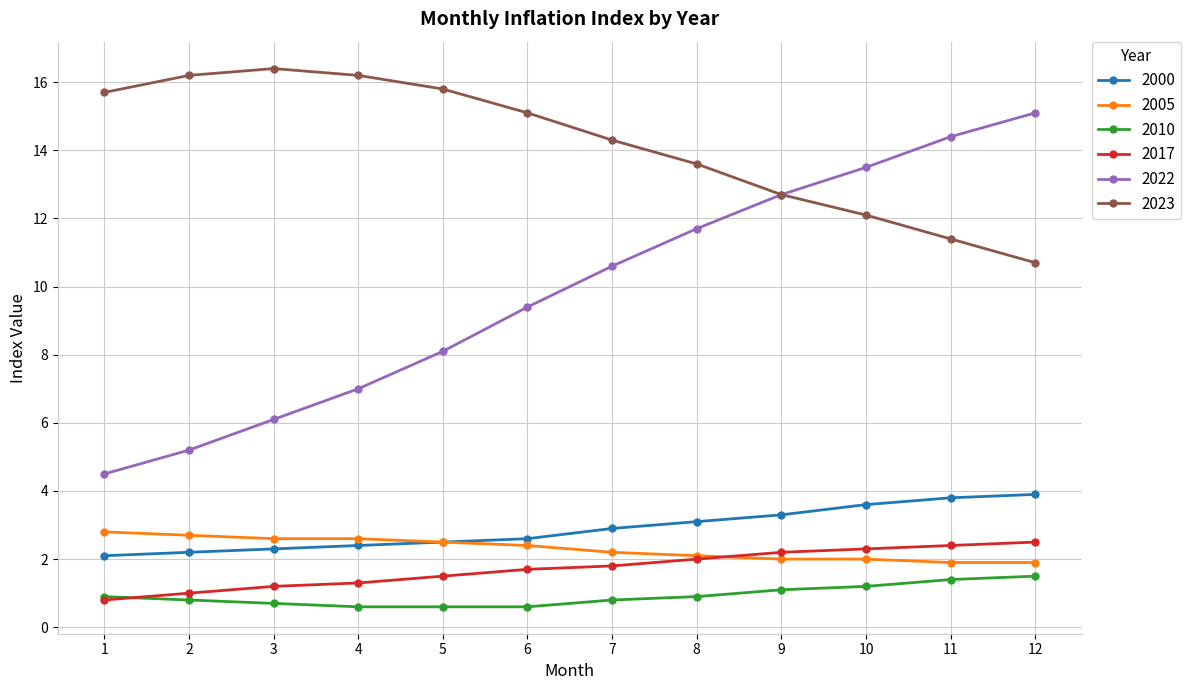

How many lines are shown in the chart?

6